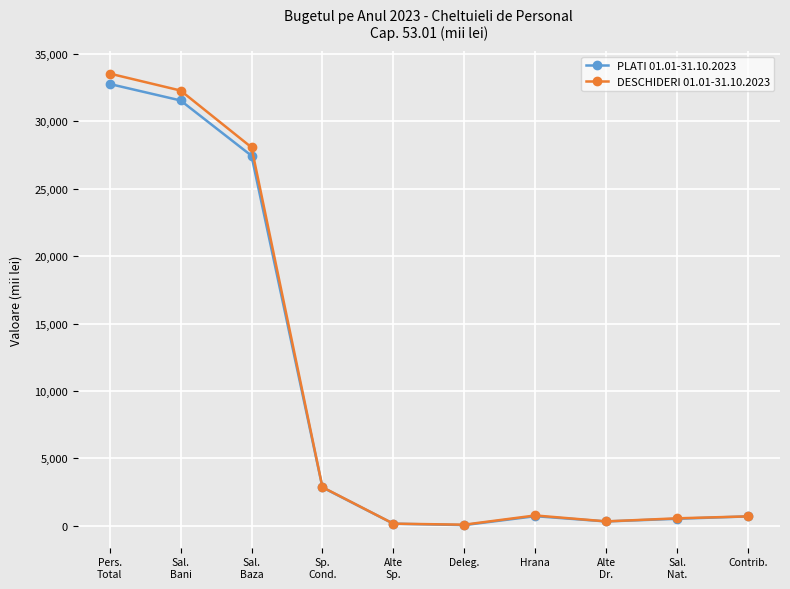

In PLATI 01.01-31.10.2023, how many points are lower than both neighbors (excluding endpoints)?

2